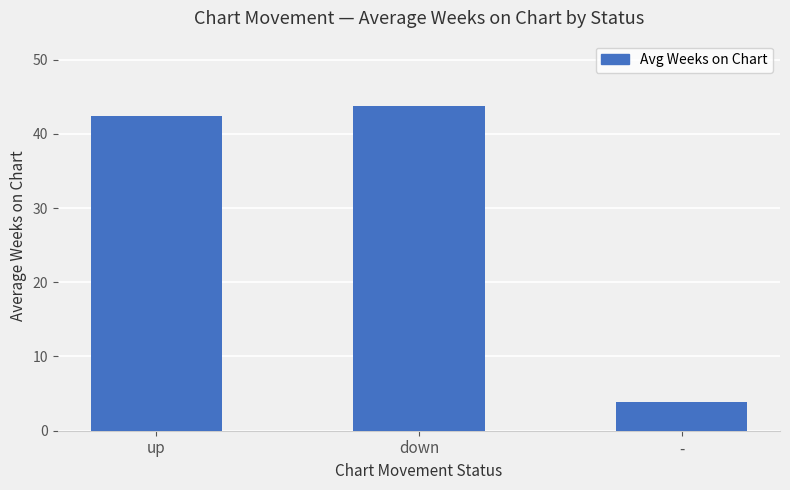

What is the maximum value shown in the chart?

43.8